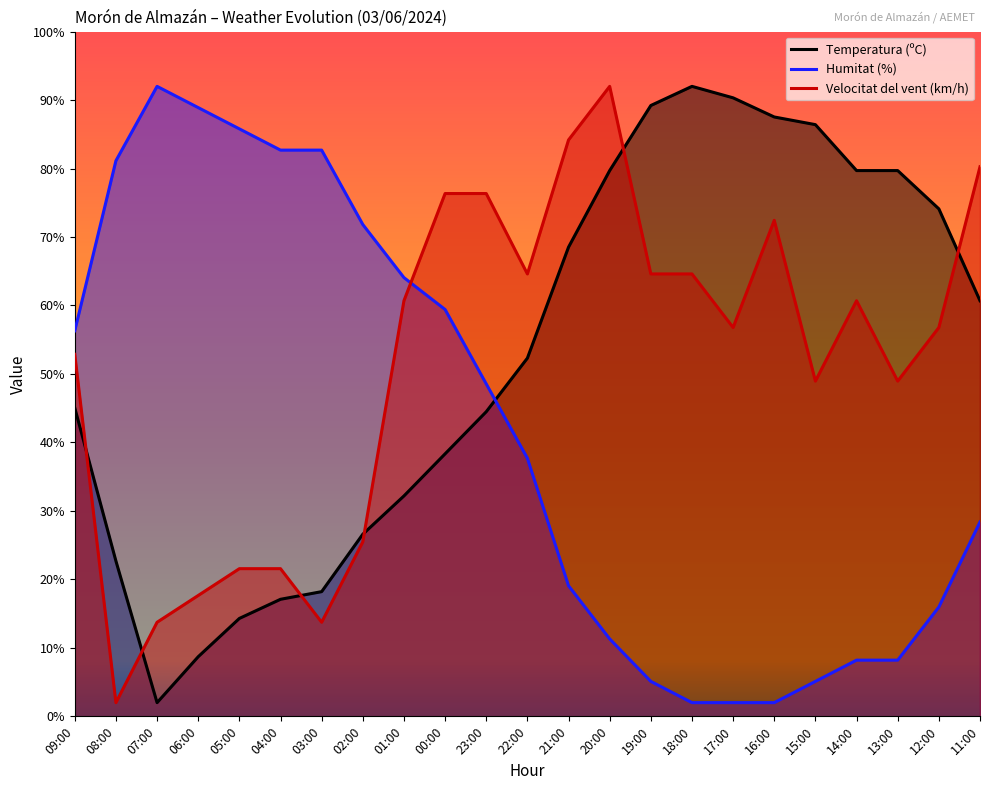

What is the maximum value for Velocitat del vent (km/h)?

92.0